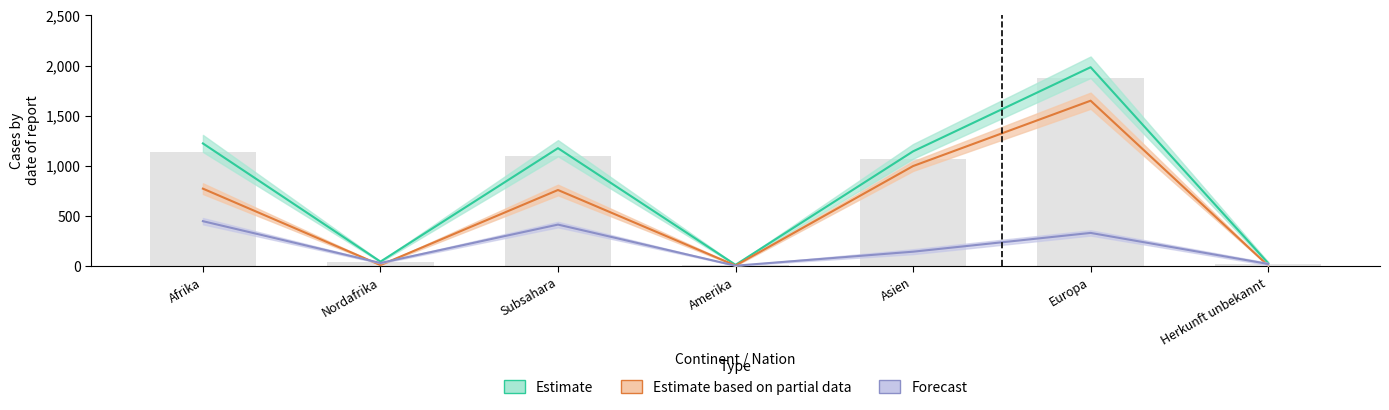

The Asyl Guthlg (Forecast lower) series shows 333.5 at Europa. True or false?

True